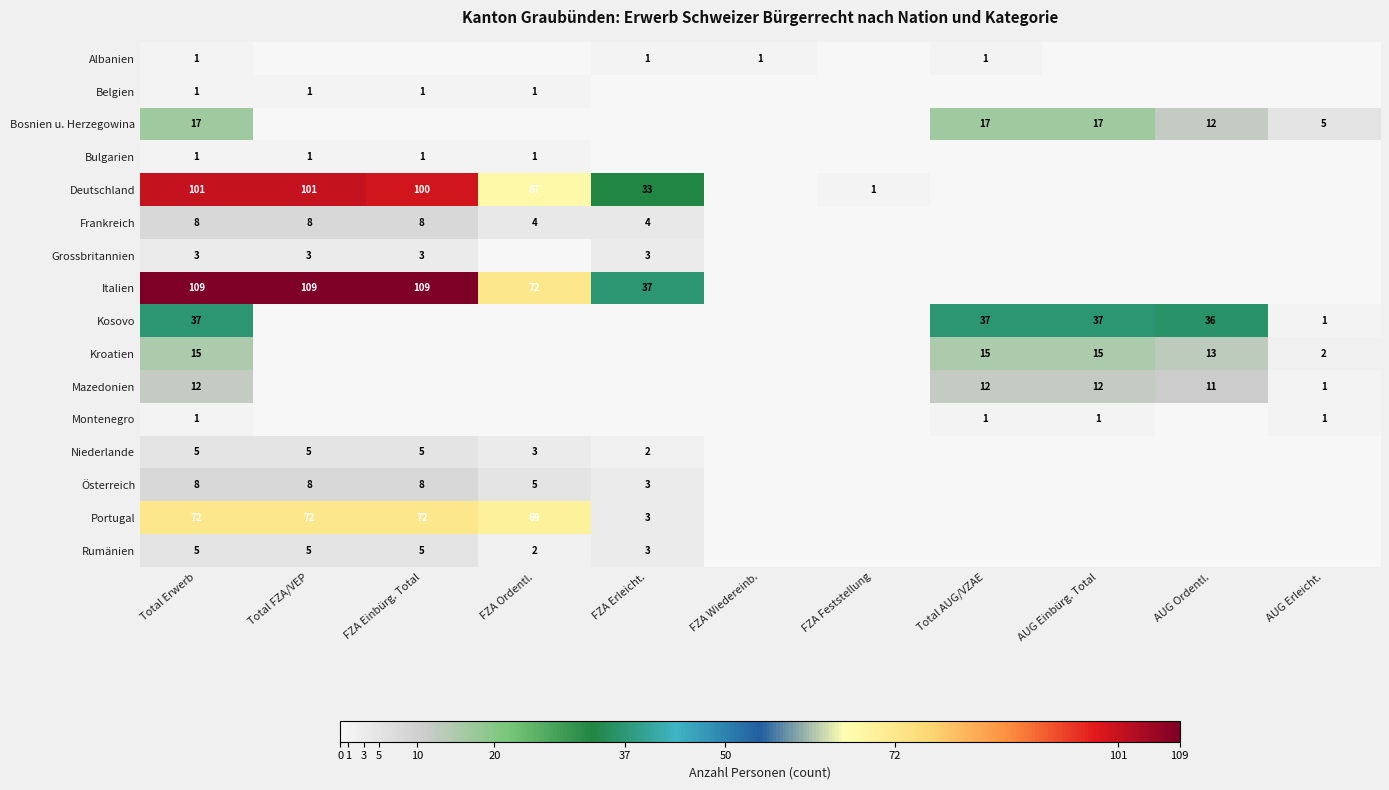

Is it true that Grossbritannien equals 3 at Total Erwerb?

True